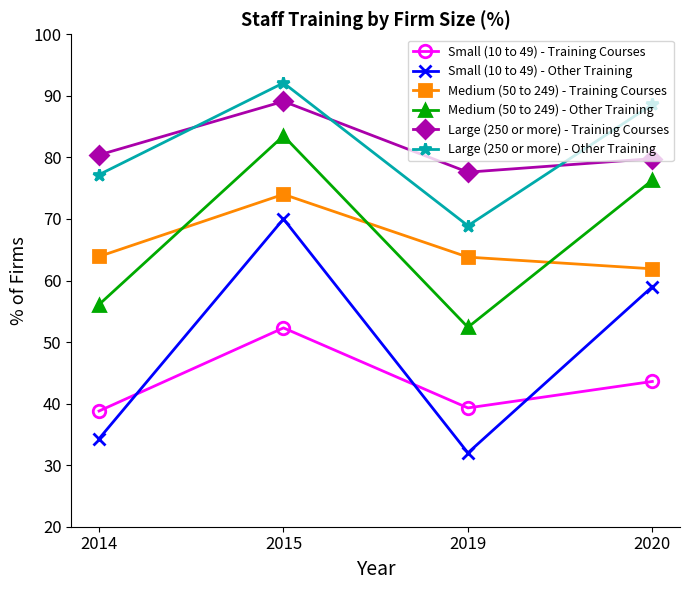

What is the difference between the maximum and second lowest values in the Medium (50 to 249) - Other Training series?

27.4